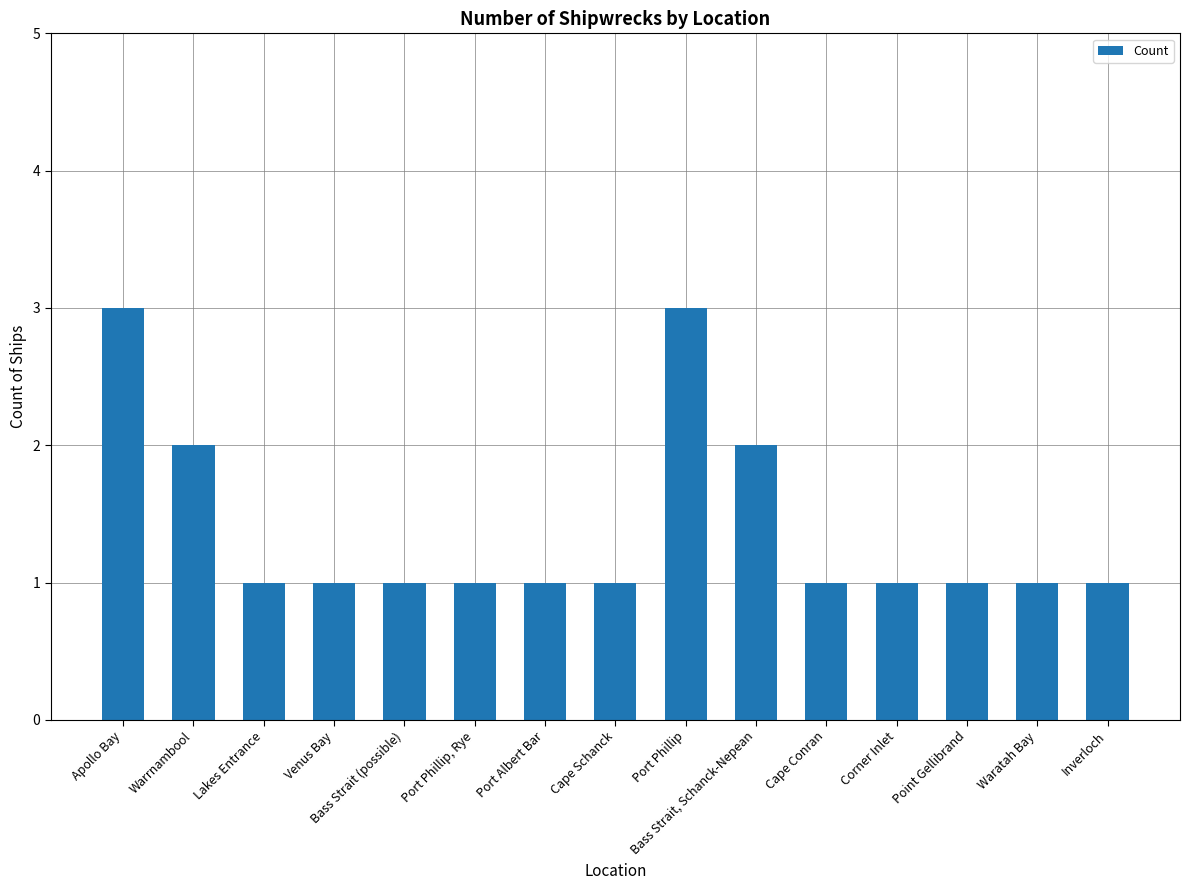

Is it true that the value at Bass Strait, Schanck-Nepean is 2?

True